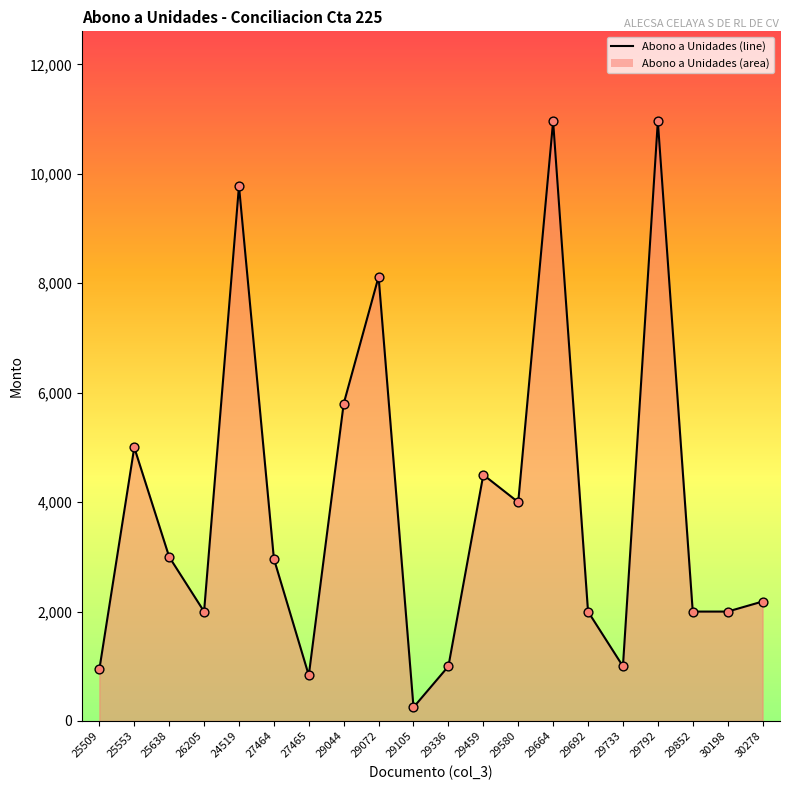

Is it true that the value at 29336 is 586.3?

False